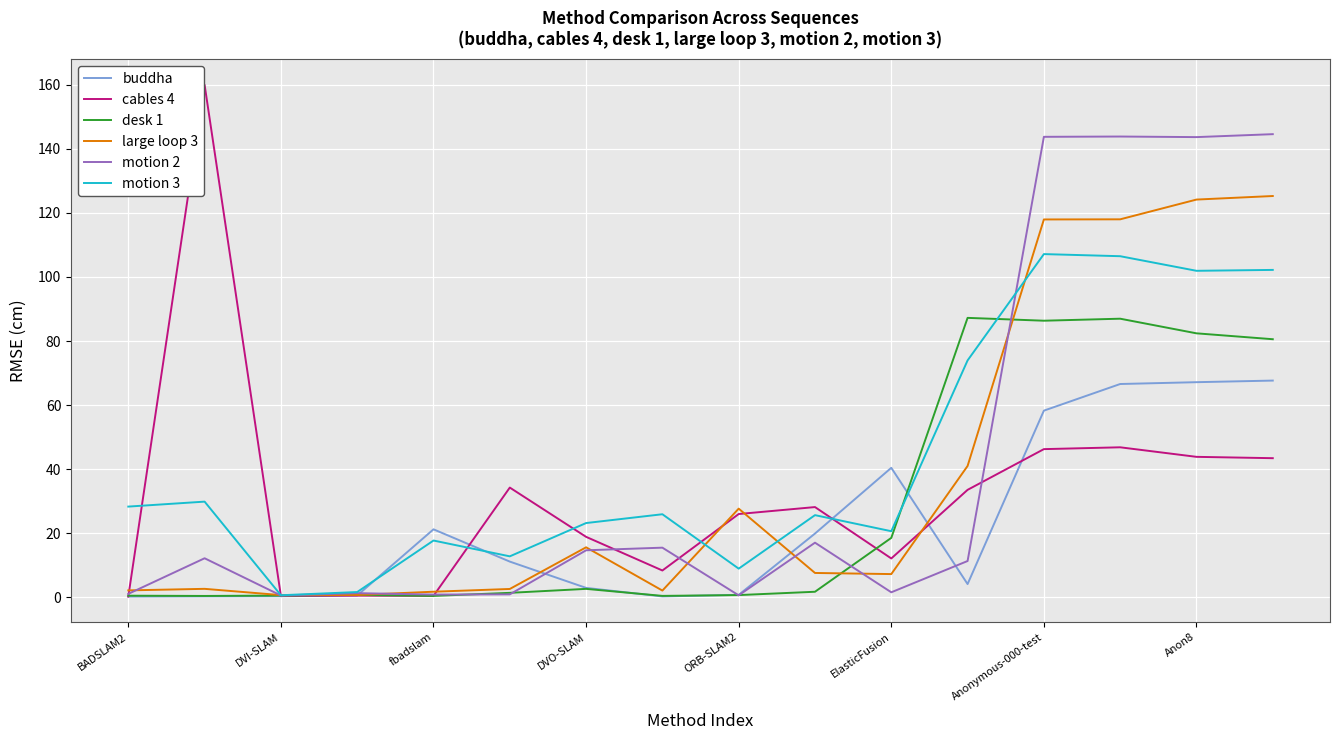

Which series has the largest range (max minus min)?

cables 4